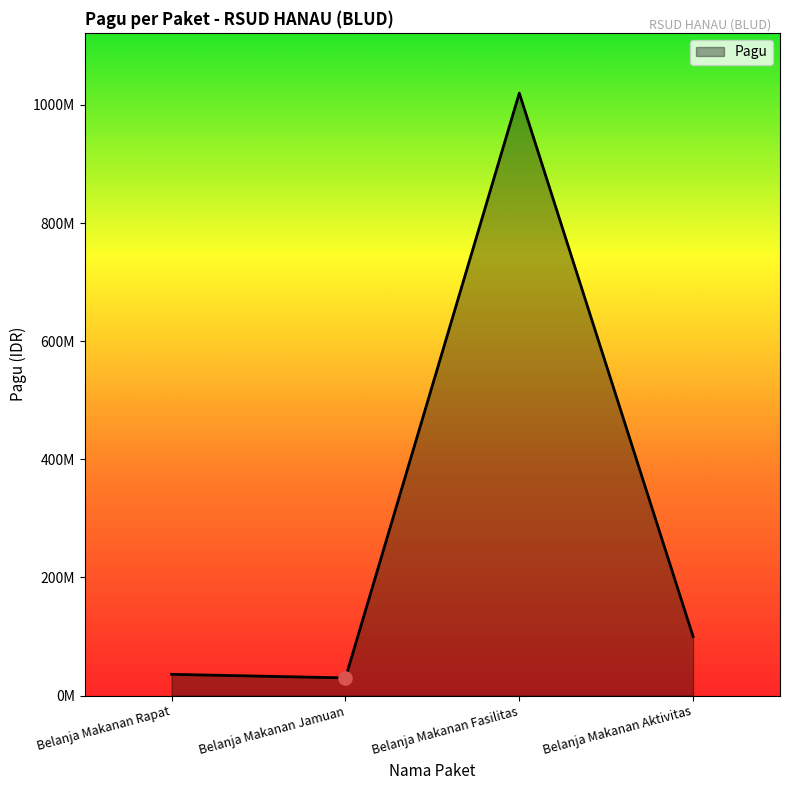

What is the change in value from Belanja Makanan Jamuan to Belanja Makanan Fasilitas?

+990000000